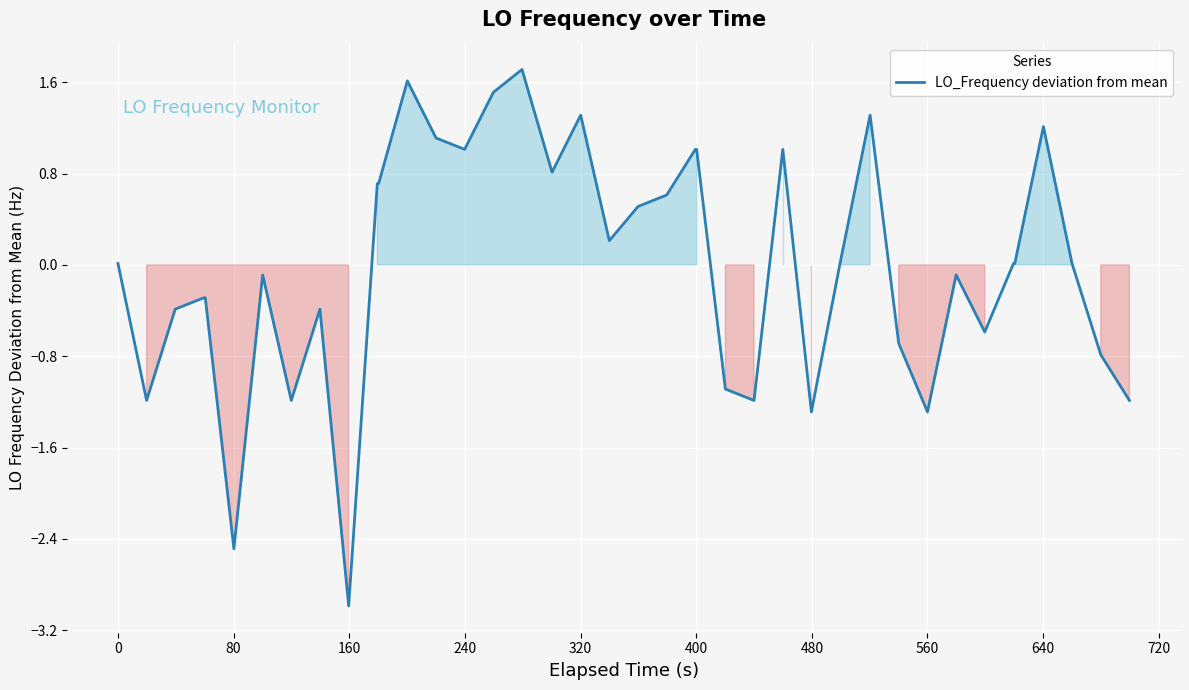

What is the smallest value displayed?

-3.0